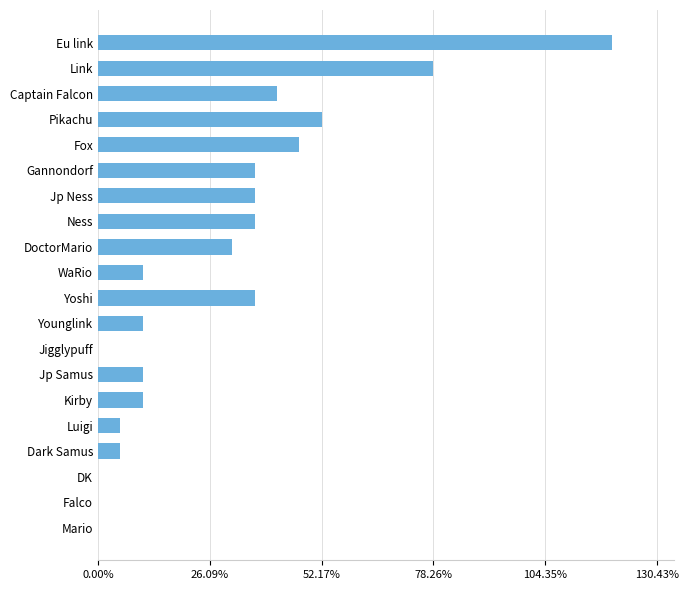

Are the bars horizontal?

Yes